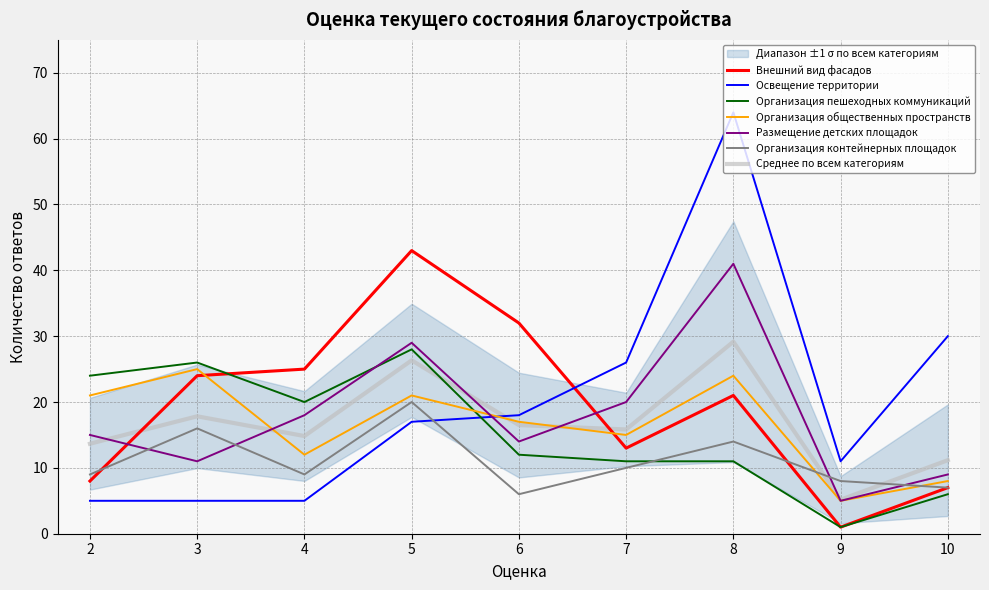

After their last crossing, which series has the higher values: Размещение детских площадок or Освещение территории?

Освещение территории